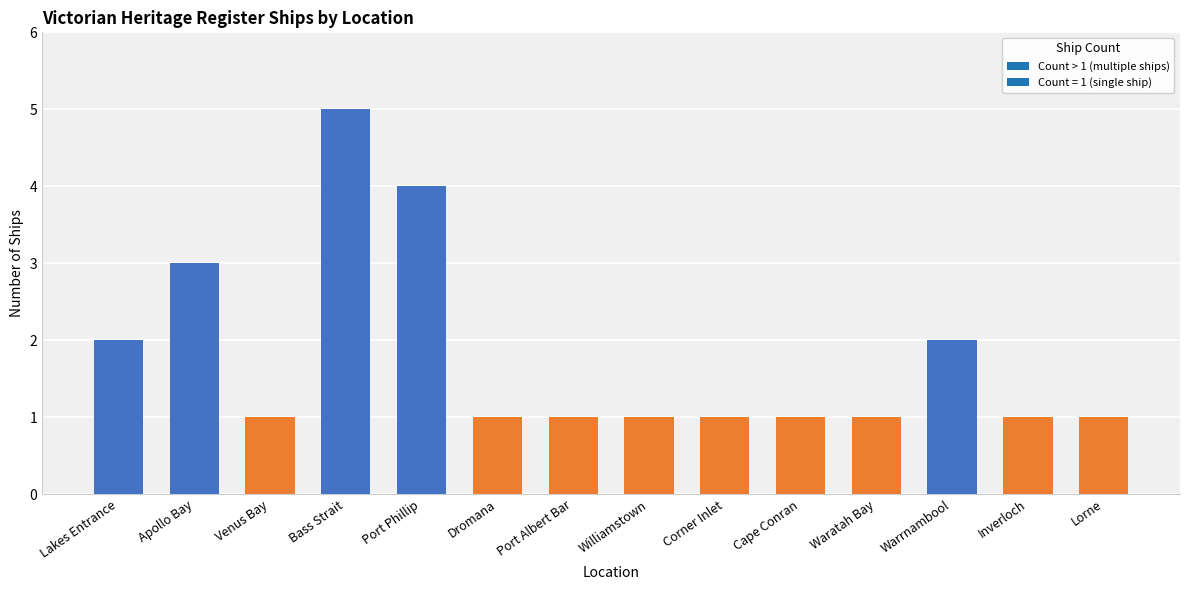

What is the smallest value displayed?

1